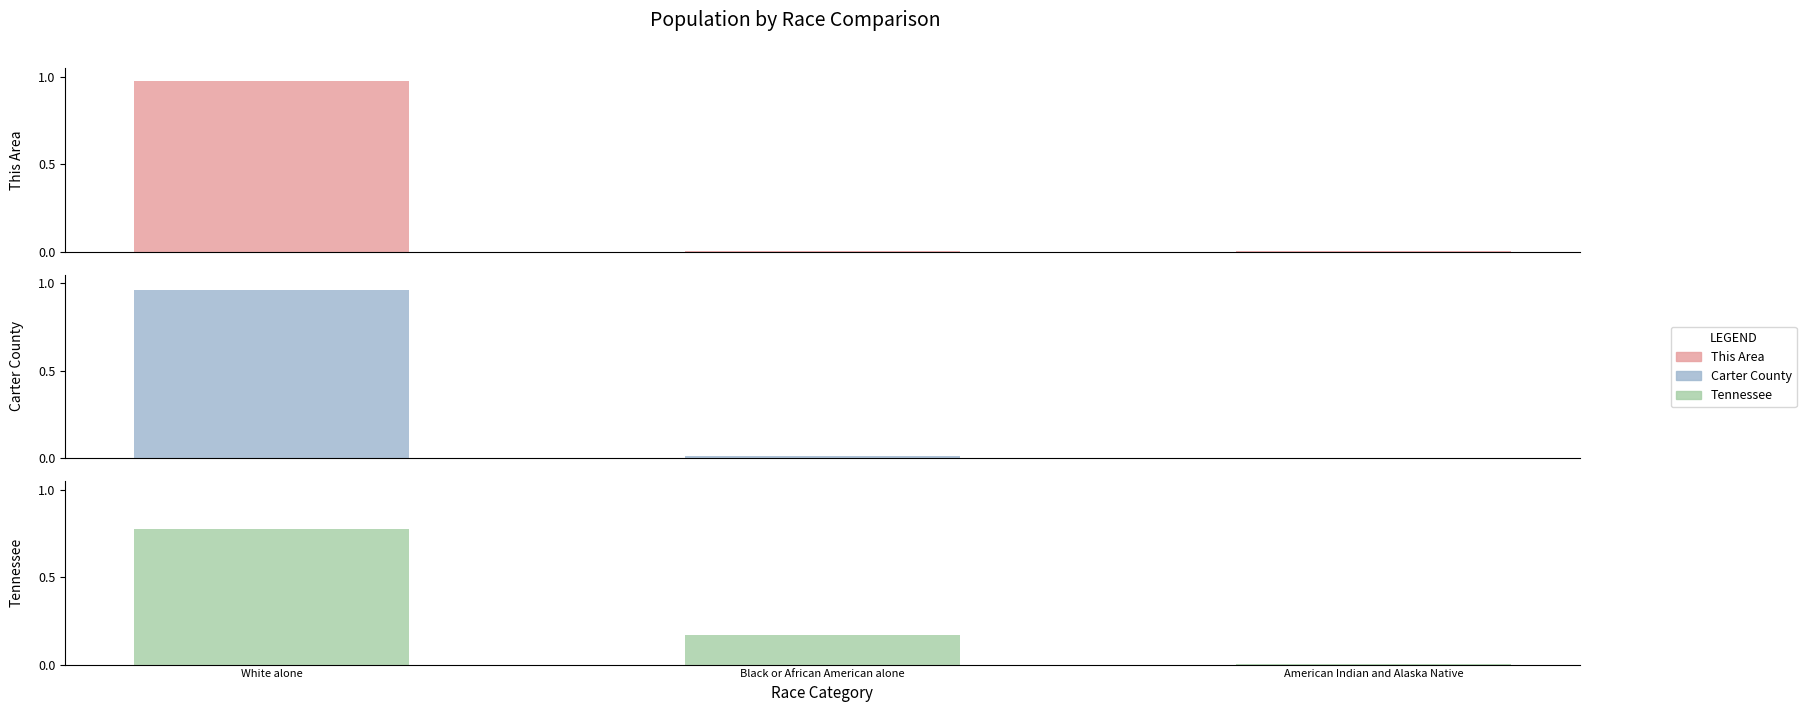

Rank the series at Black or African American alone from highest to lowest value.

Tennessee, Carter County, This Area